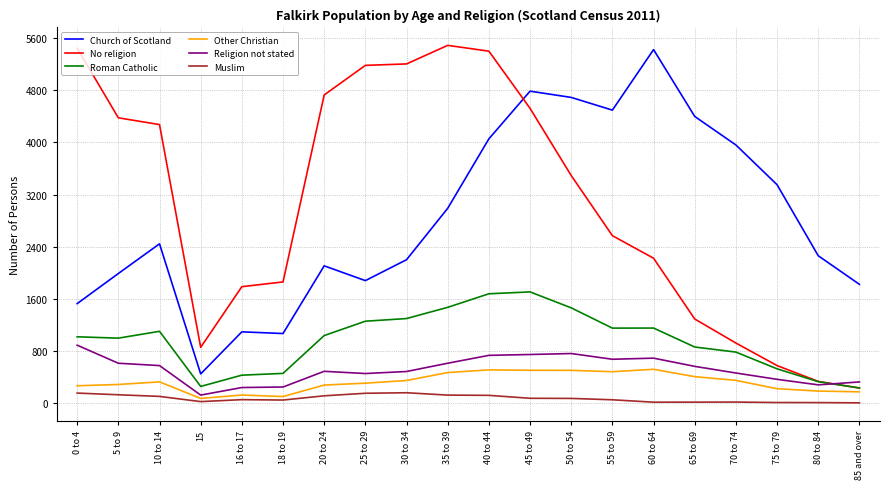

What are all the series names shown in the legend?

Church of Scotland, No religion, Roman Catholic, Other Christian, Religion not stated, Muslim